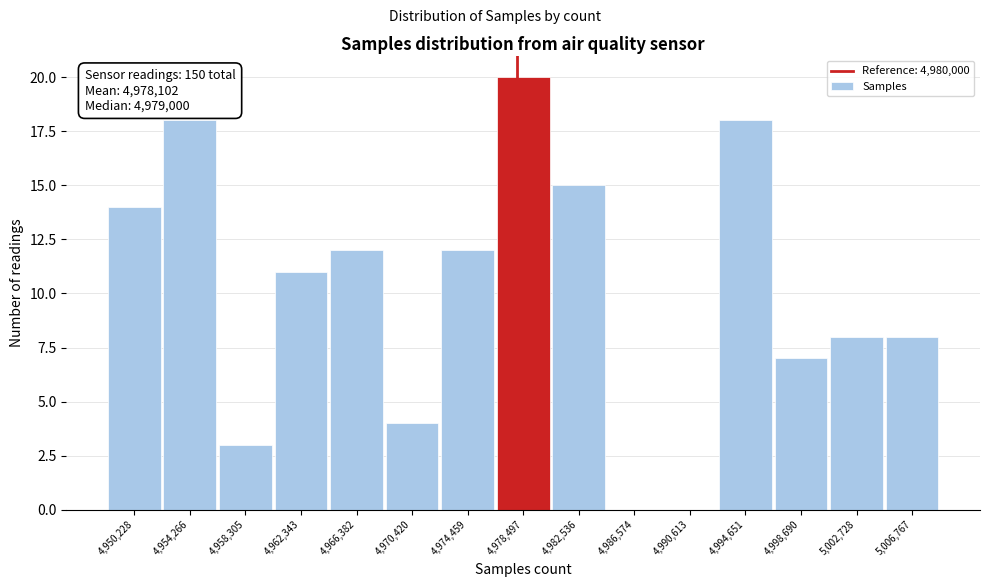

Reading left to right, transcribe all the data shown in this chart.

4,950,228=14	4,954,266=18	4,958,305=3	4,962,343=11	4,966,382=12	4,970,420=4	4,974,459=12	4,978,497=20	4,982,536=15	4,986,574=0	4,990,613=0	4,994,651=18	4,998,690=7	5,002,728=8	5,006,767=8